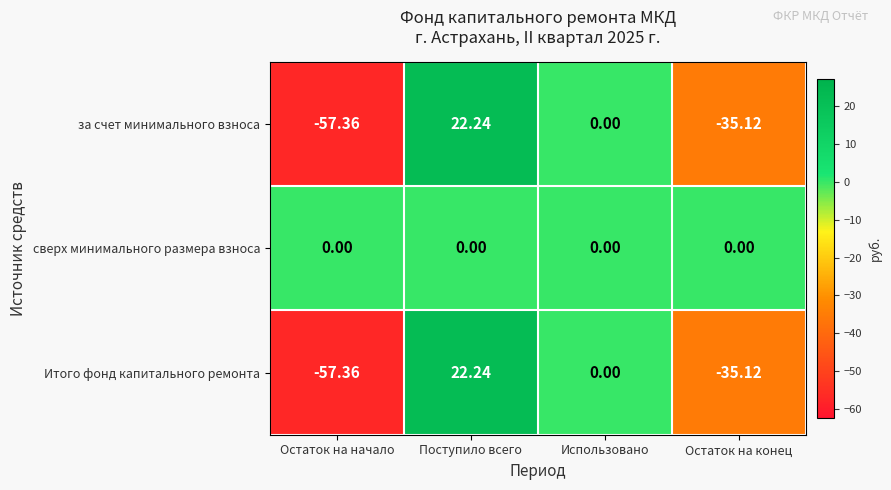

What is the total value across all series at Поступило всего?

44.5